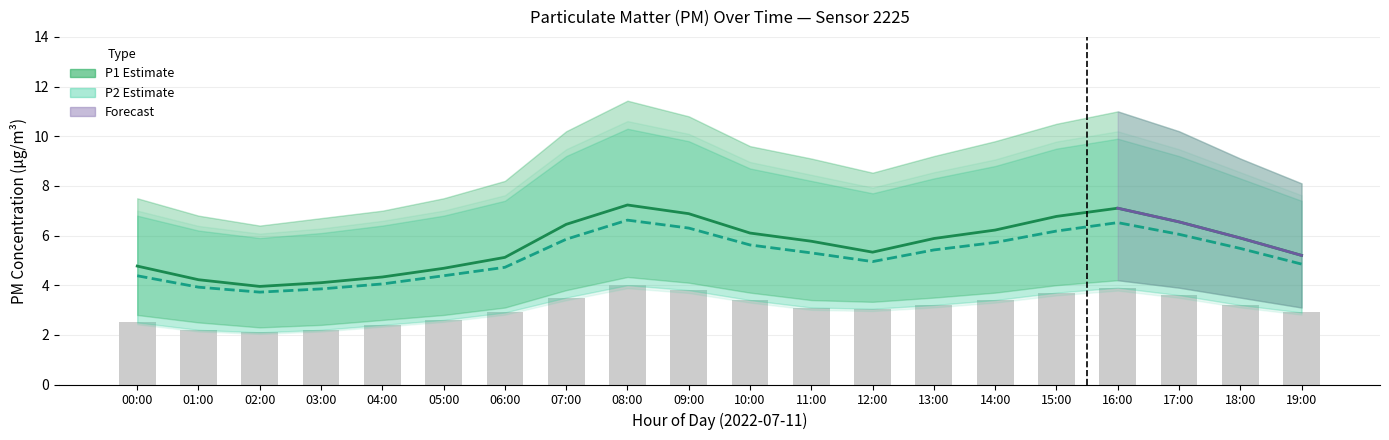

Where does the P1 series first go above 5?

06:00